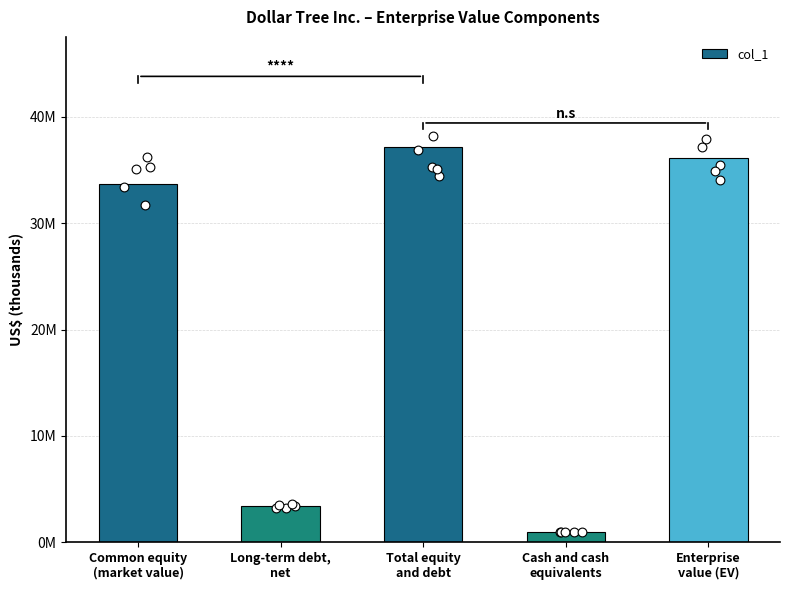

Which has a higher value, Total equity
and debt or Common equity
(market value)?

Total equity
and debt